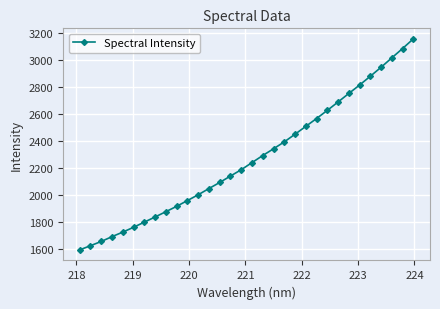

True or false: there are more than 2 points higher than both neighbors.

False